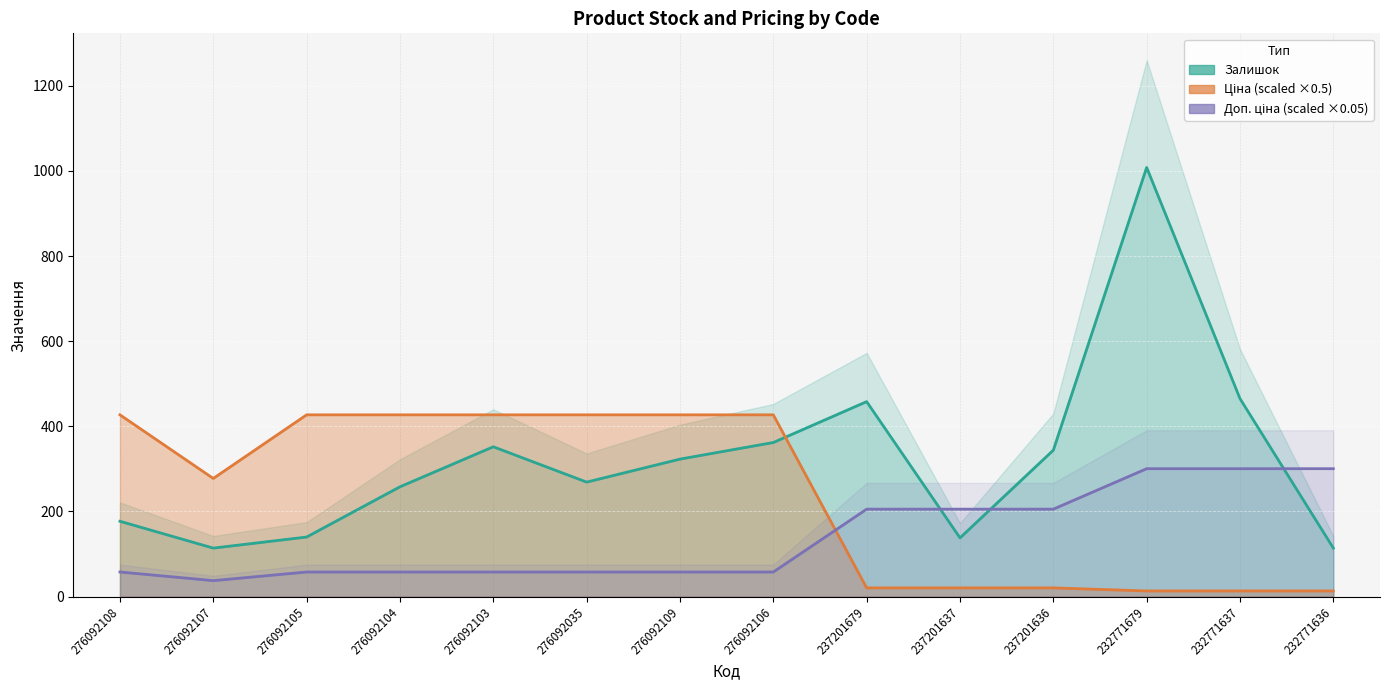

The value of Доп. ціна at 237201679 is 205.5. True or false?

True